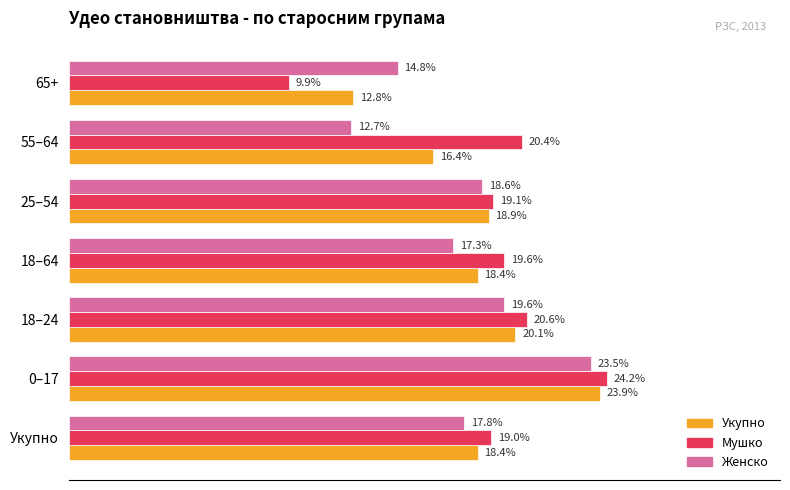

Which series changed the most between 18–64 and 25–54?

Женско